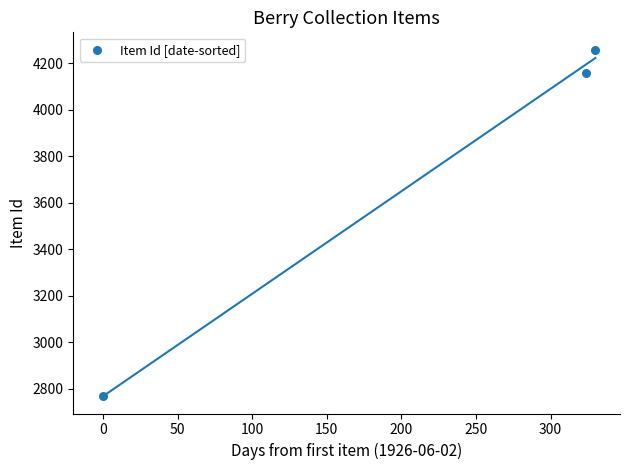

What Y value in the scatter plot is closest to 3514?

4160